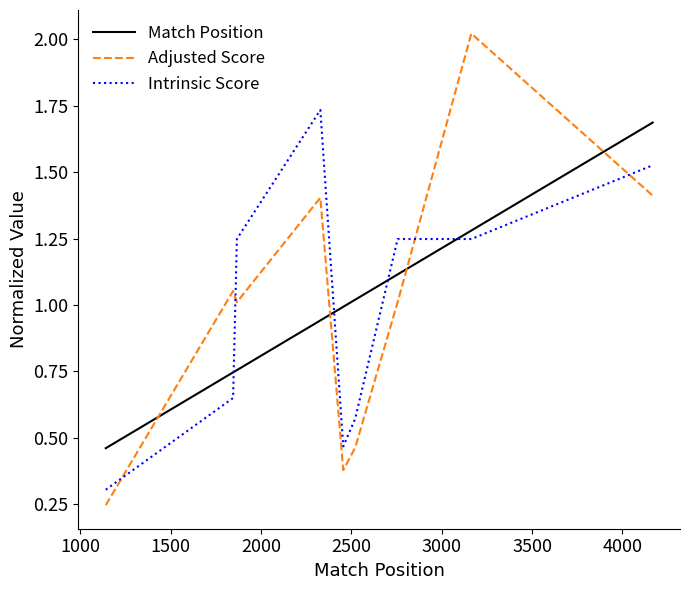

Which series has the widest spread of values?

Adjusted Score